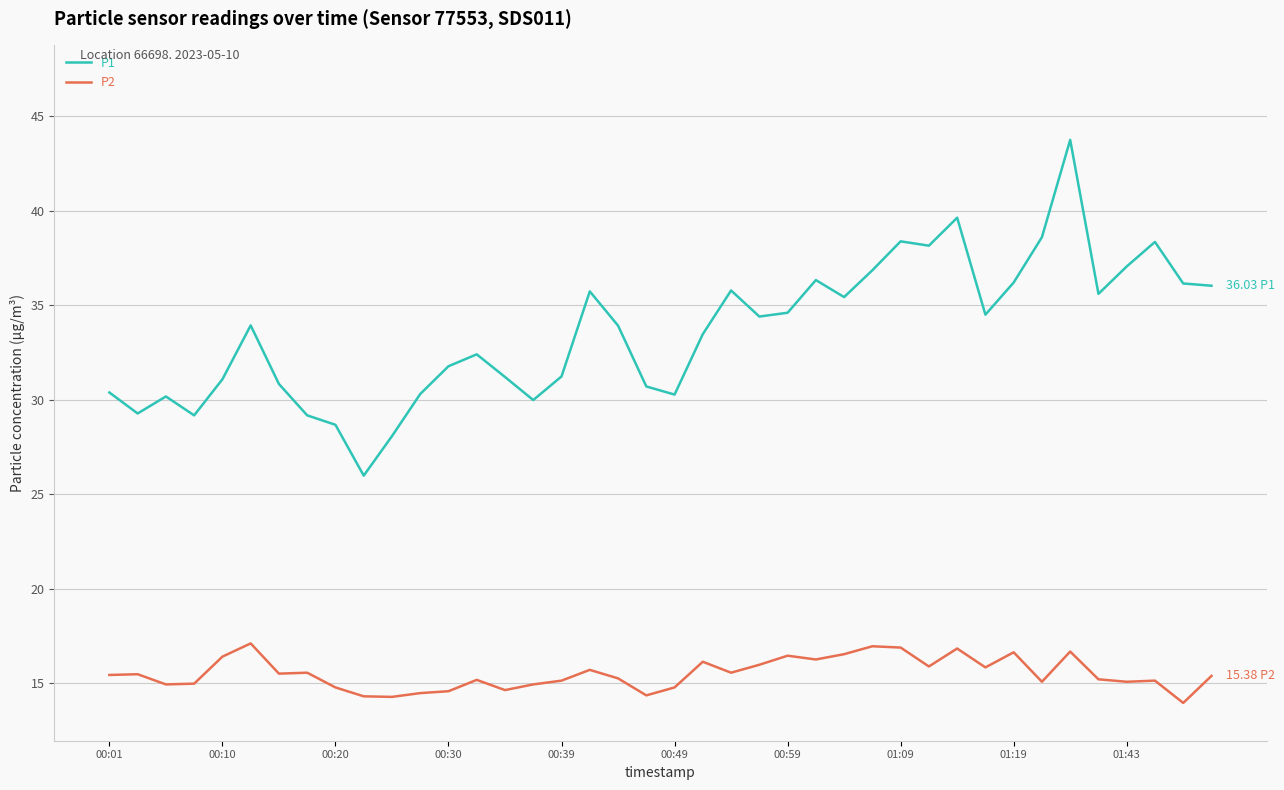

How many series are shown in this chart?

2